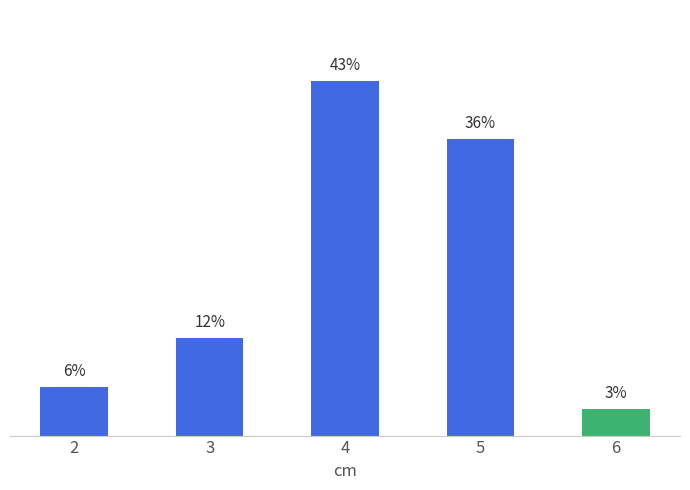

Are the bars horizontal?

No